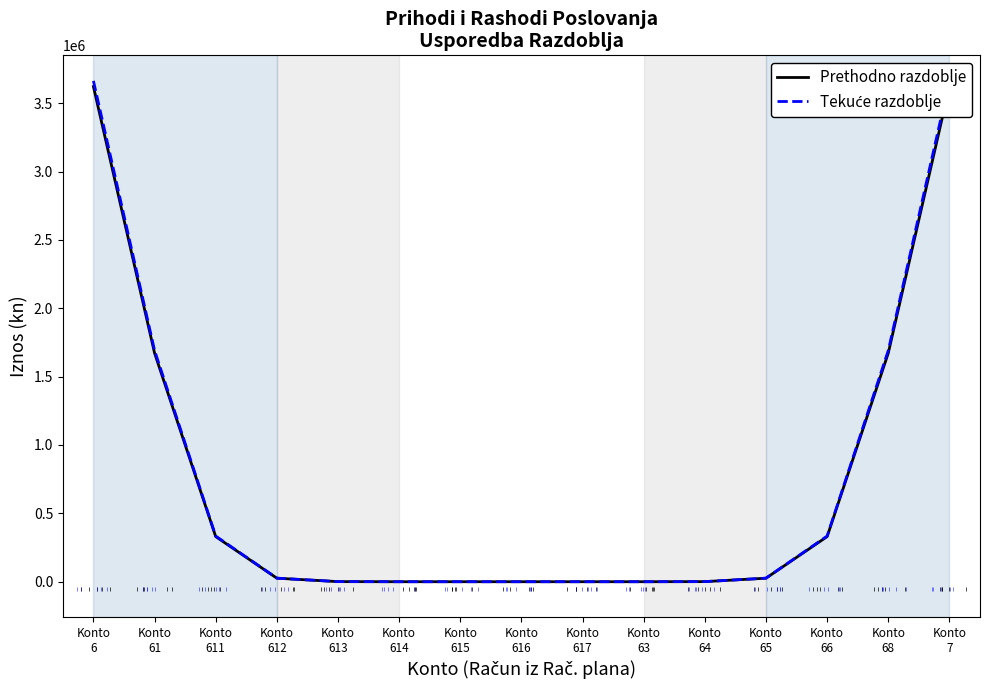

Which has a higher value, Konto
612 or Konto
7?

Konto
7